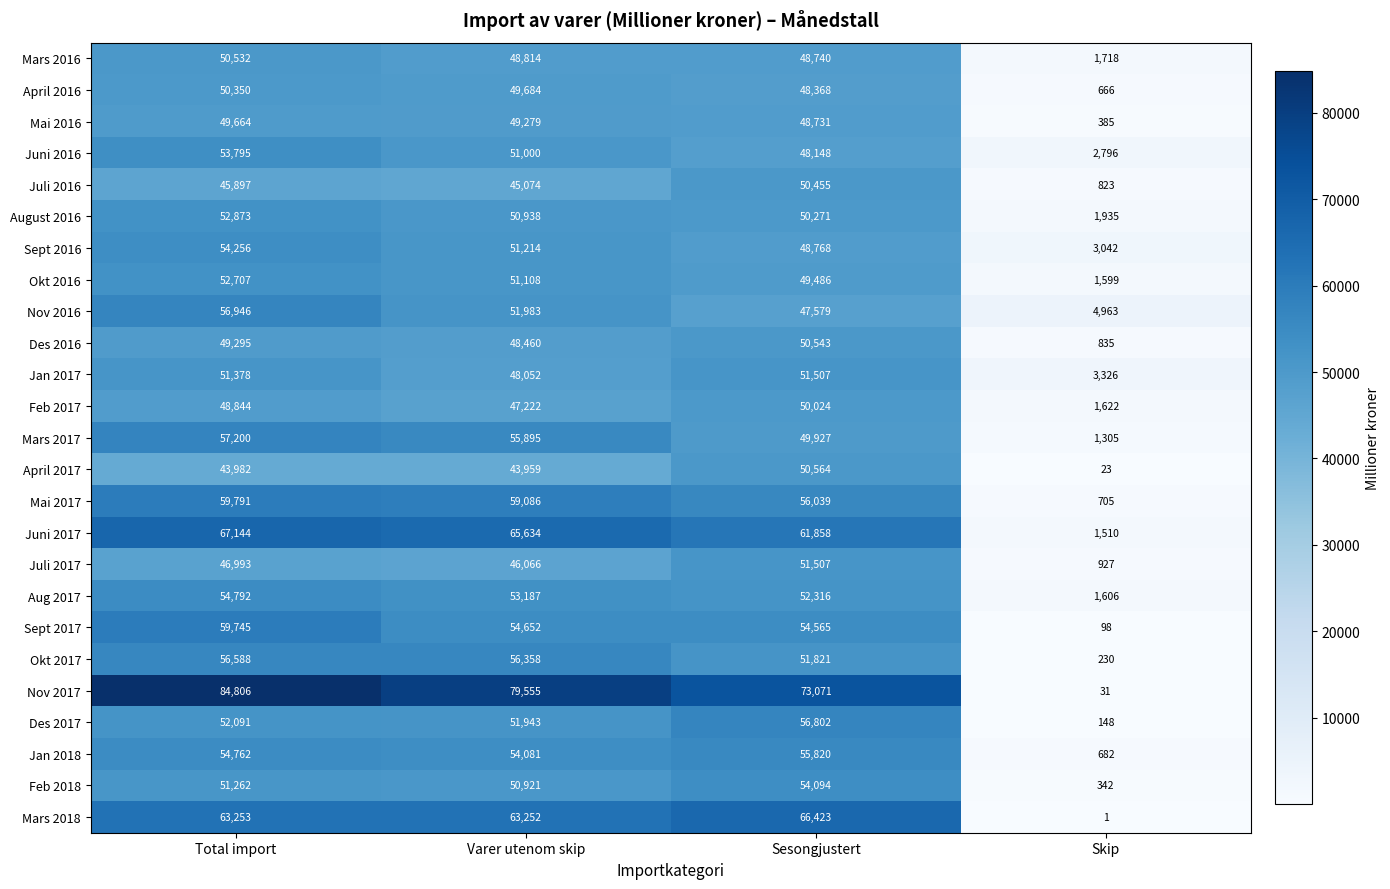

What is the sum of all Des 2017 values?

160984